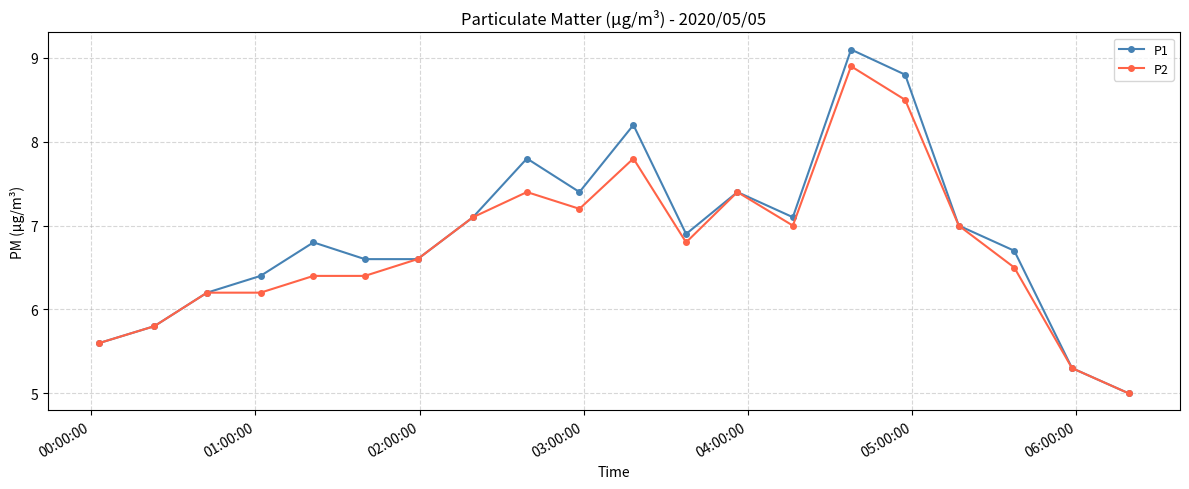

What is the lowest value of the P1 series?

5.0